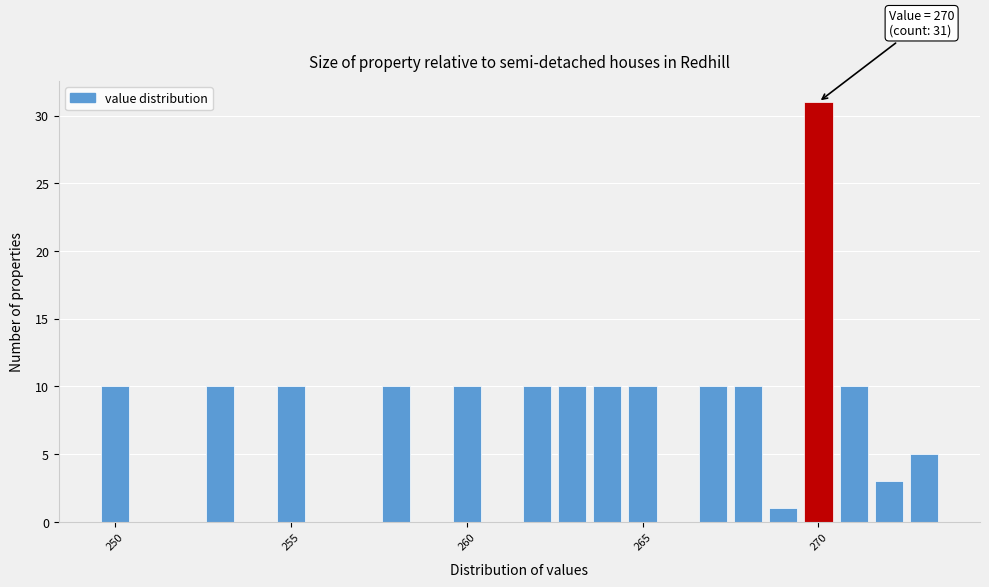

Around what value on the x-axis is the tallest bar? Give the approximate position of its centre, as read against the axis.

270.0